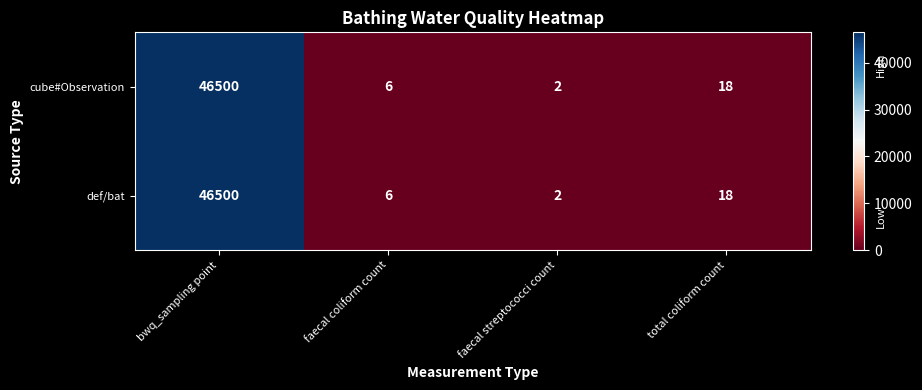

What value does the def/bat series have at faecal coliform count?

6